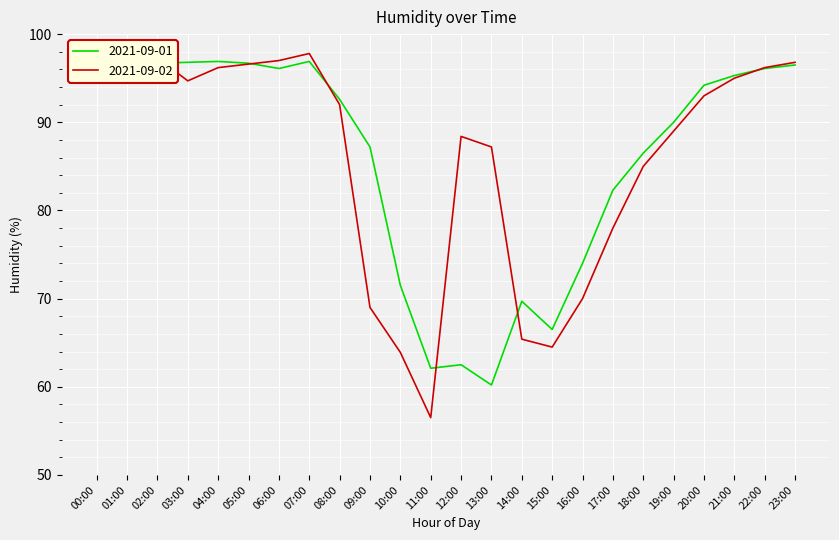

Rank the series at 20:00 from lowest to highest value.

2021-09-02, 2021-09-01